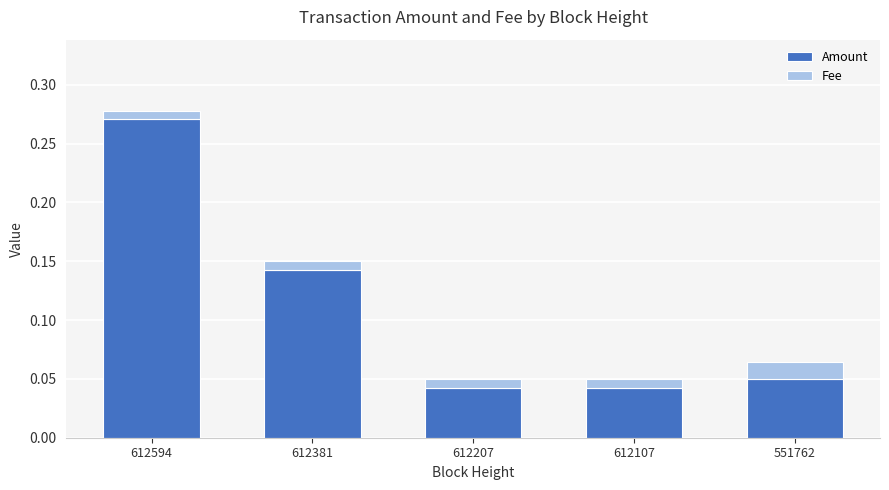

At which category is the sum across all series the highest?

612594